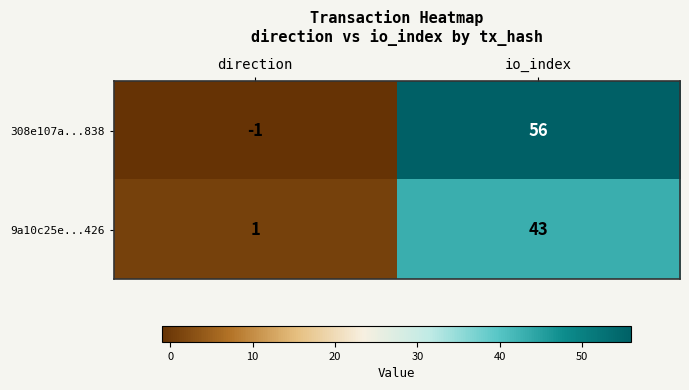

At which label is 9a10c25e...426 closest to 22?

direction